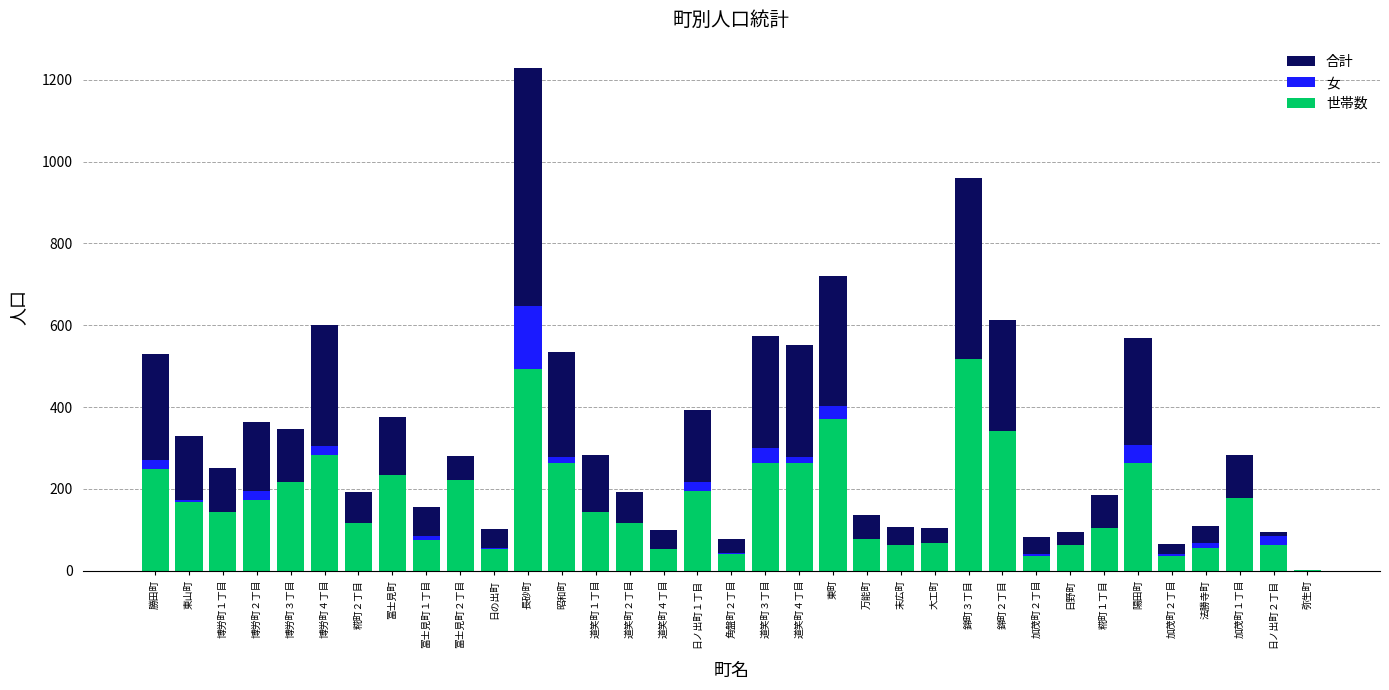

Does the chart contain any negative values?

No